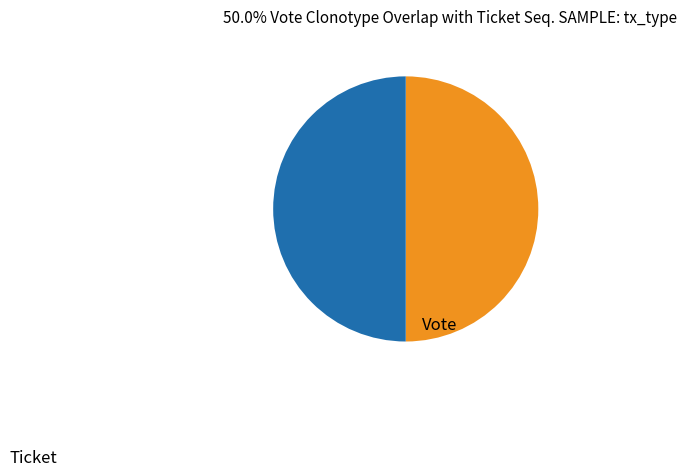

Approximately how many times larger is the value at Vote compared to Ticket?

1.0